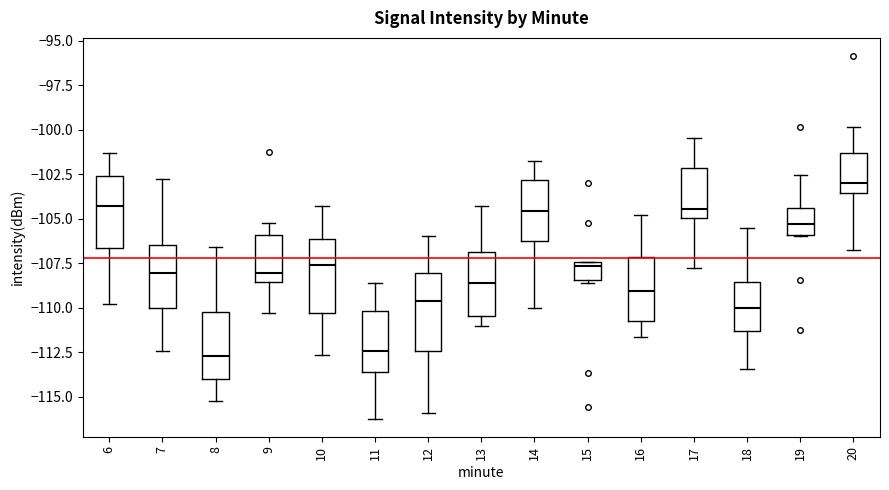

Reading left to right, read every box against the y-axis: the position of its median line, the range the box covers, and the ends of its whiskers. The values are not printed on the chart, so give them approximately, as read against the axis.

6: median -104.5, box -106.5 to -102.5, whiskers -110.0 to -101.5
7: median -108.0, box -110.0 to -106.5, whiskers -112.5 to -102.5
8: median -112.5, box -114.0 to -110.0, whiskers -115.5 to -106.5
9: median -108.0, box -108.5 to -106.0, whiskers -110.5 to -105.5
10: median -107.5, box -110.5 to -106.0, whiskers -112.5 to -104.5
11: median -112.5, box -113.5 to -110.0, whiskers -116.0 to -108.5
12: median -109.5, box -112.5 to -108.0, whiskers -116.0 to -106.0
13: median -108.5, box -110.5 to -107.0, whiskers -111.0 to -104.5
14: median -104.5, box -106.0 to -103.0, whiskers -110.0 to -101.5
15: median -107.5 (just below the box's upper edge), box -108.5 to -107.5, whiskers -108.5 (just below the box's lower edge) to -107.5
16: median -109.0, box -111.0 to -107.0, whiskers -111.5 to -105.0
17: median -104.5, box -105.0 to -102.0, whiskers -108.0 to -100.5
18: median -110.0, box -111.5 to -108.5, whiskers -113.5 to -105.5
19: median -105.5, box -106.0 to -104.5, whiskers -106.0 to -102.5
20: median -103.0, box -103.5 to -101.5, whiskers -107.0 to -100.0